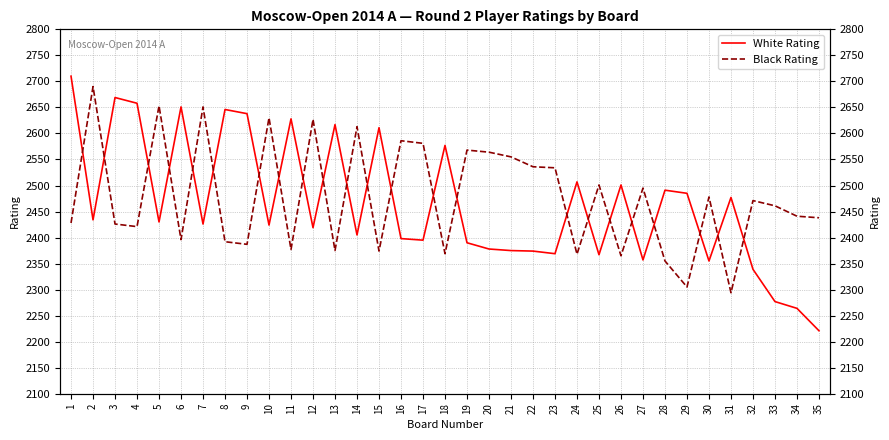

Where does the Black Rating series first go above 2461?

2